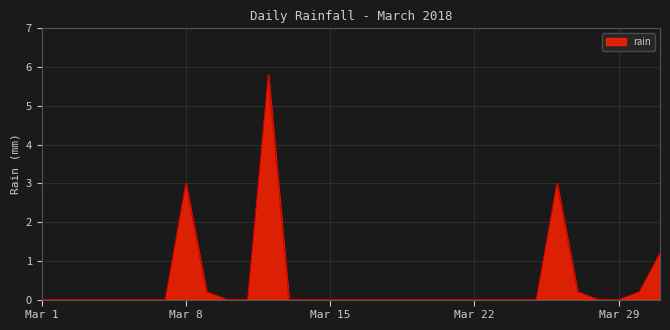

What is the difference between the second highest and second lowest values?

3.0